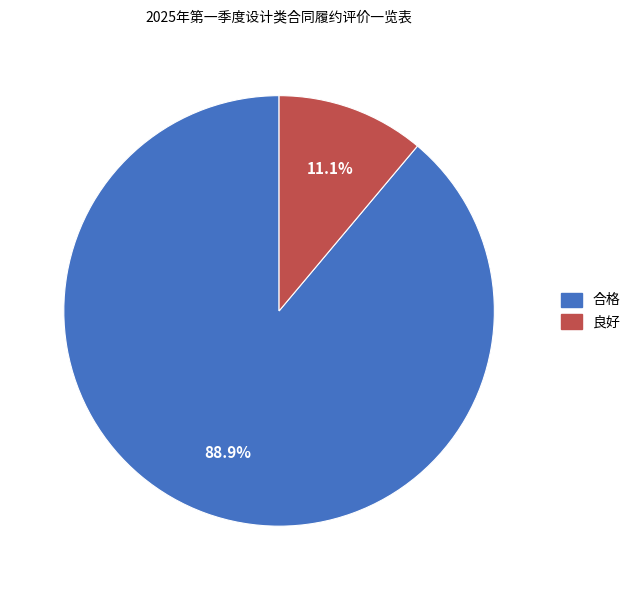

What percentage is NOT represented by 良好?

88.9%